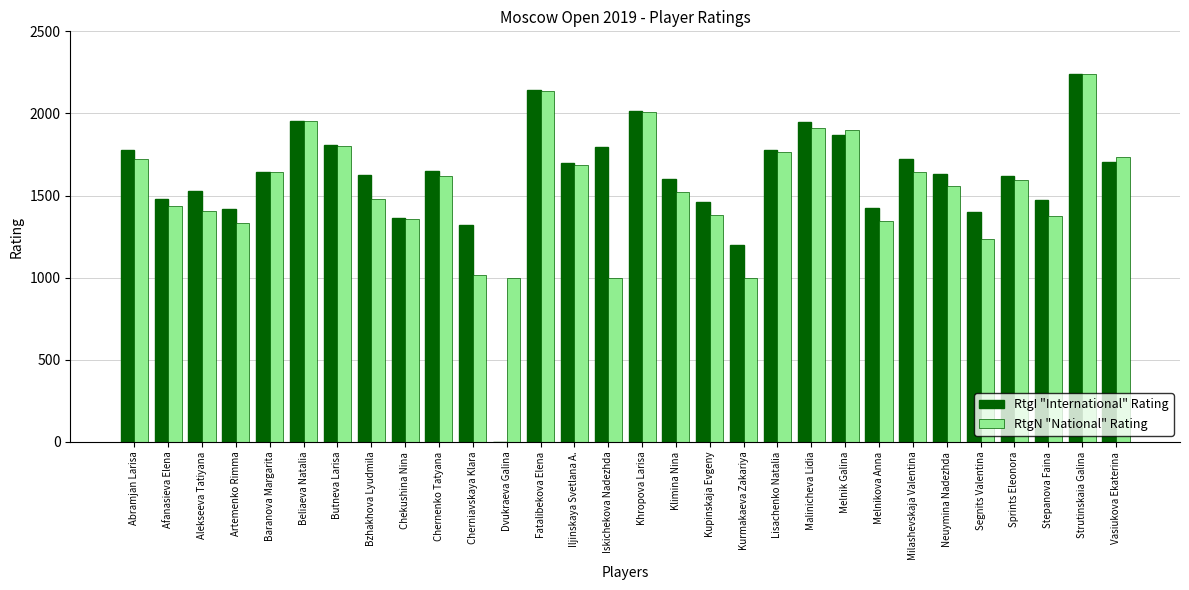

Which label corresponds to the largest value in the chart?

Strutinskaia Galina